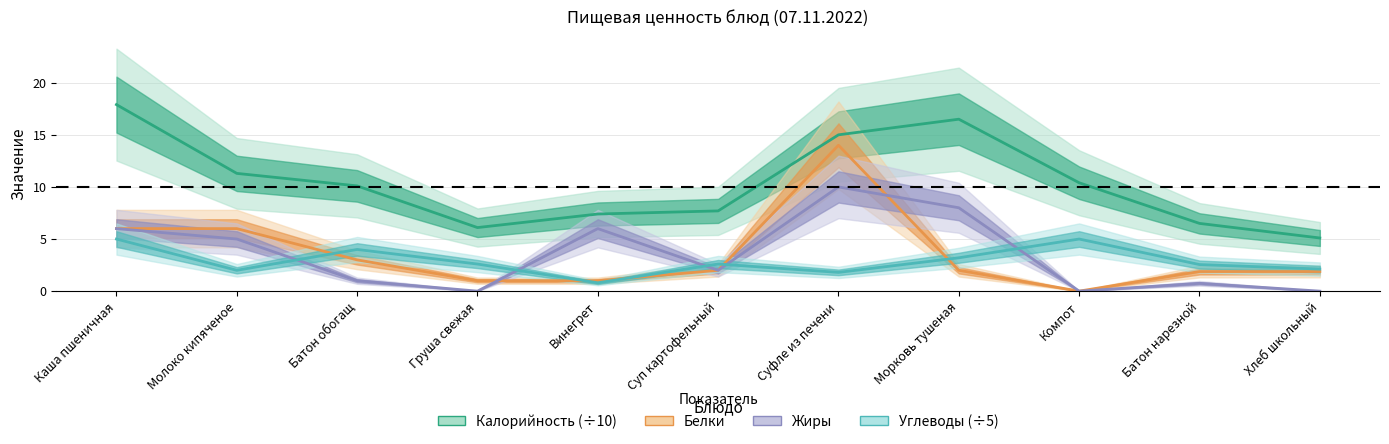

How many data points in Белки are above 2?

4